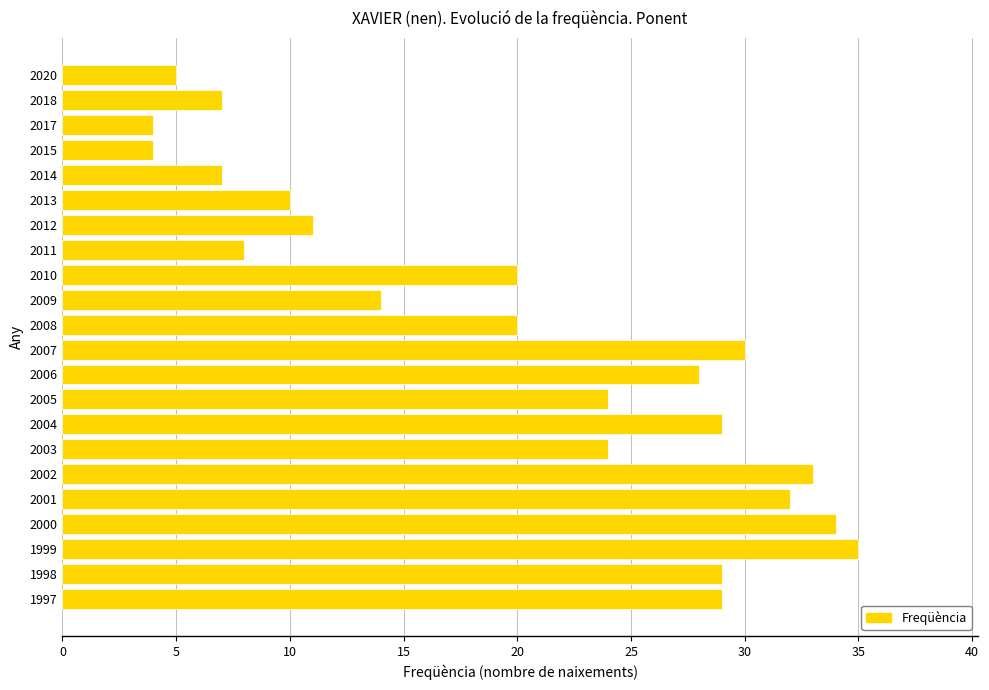

Which has a higher value, 1998 or 2002?

2002